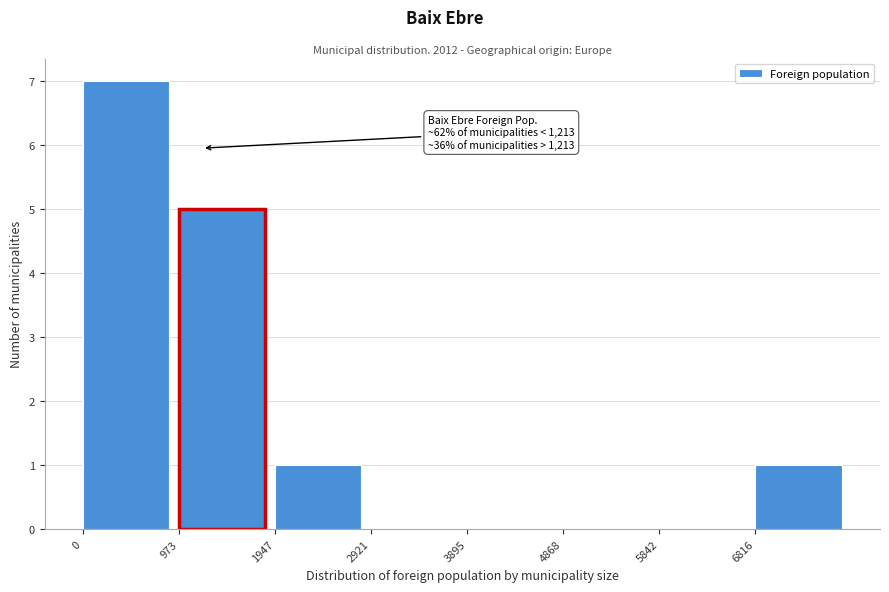

Over which range of the x-axis is the bar tallest?

0 to 1000